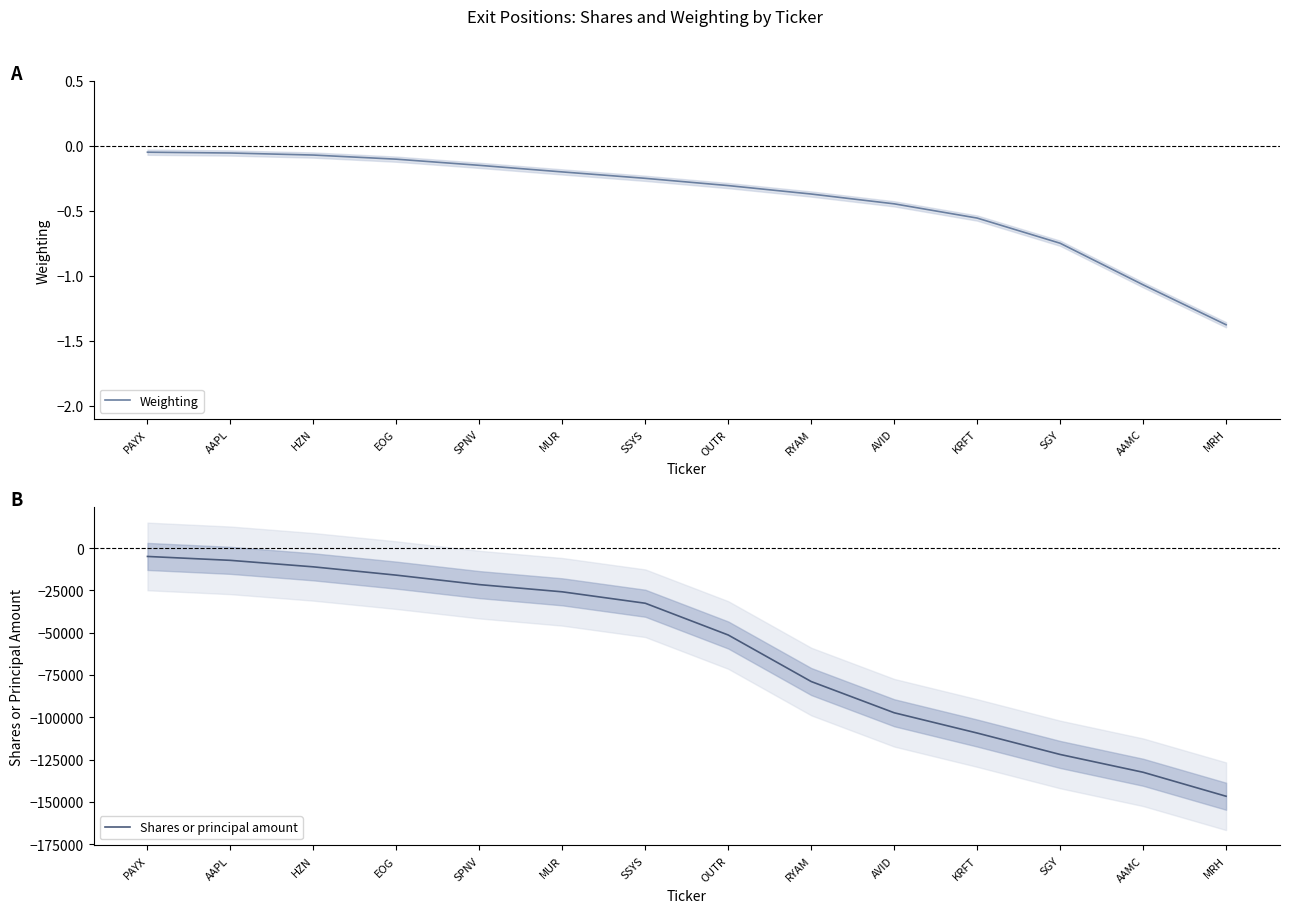

True or false: Shares or principal amount and Weighting cross at least once.

False